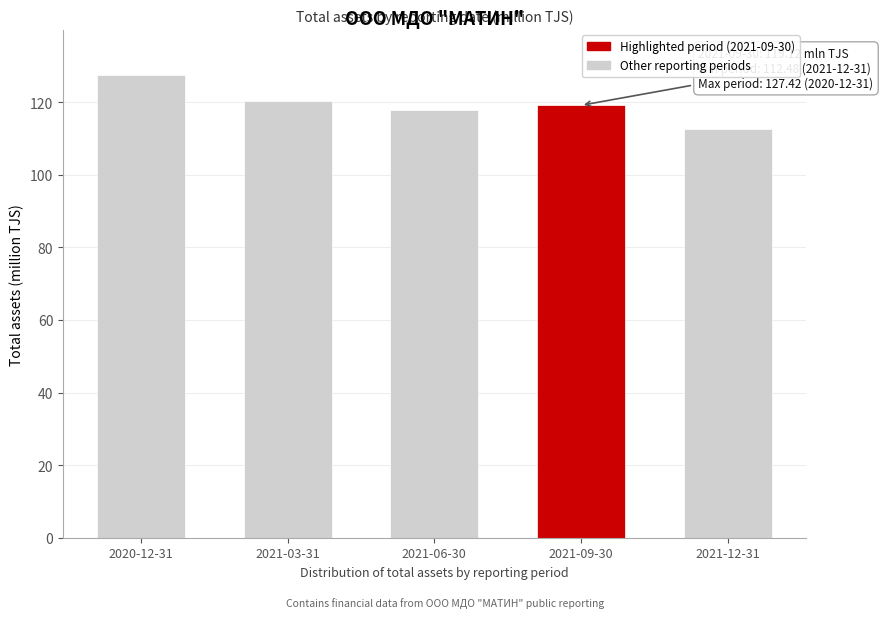

Reading left to right, extract all data points from this chart.

2020-12-31=127.4	2021-03-31=120.2	2021-06-30=117.8	2021-09-30=119.1	2021-12-31=112.5